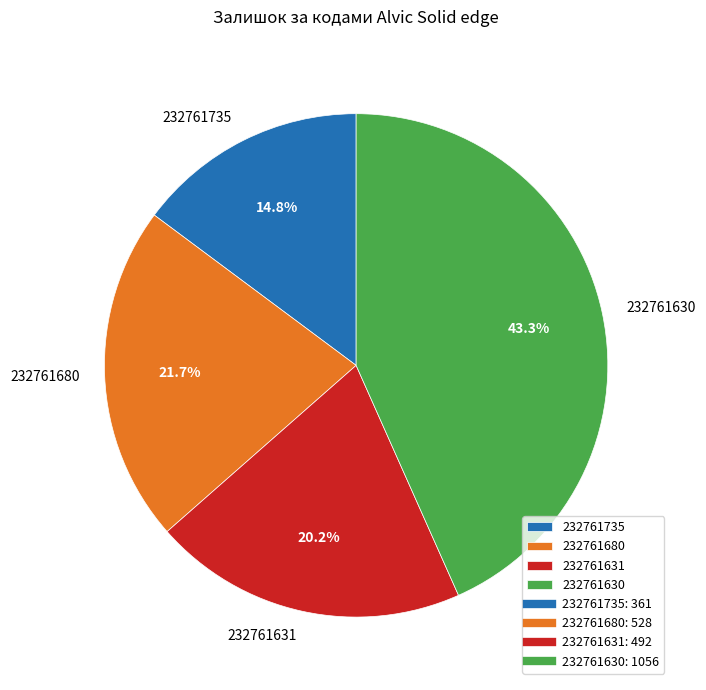

Rank the categories by value from highest to lowest.

232761630, 232761680, 232761631, 232761735